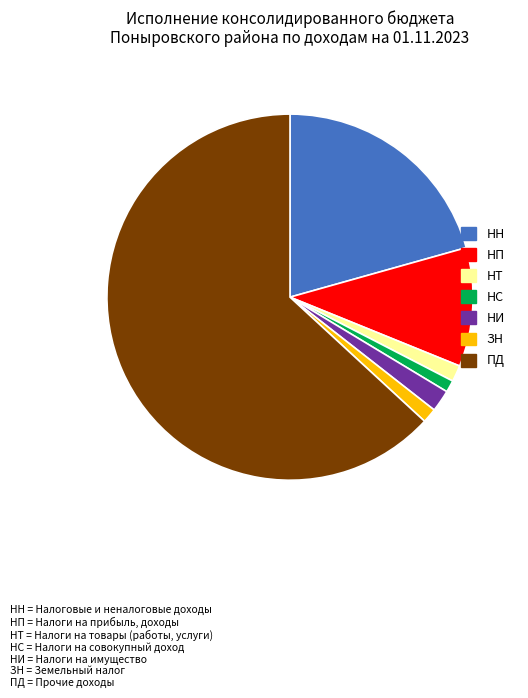

Is there any slice that represents more than half of the pie?

Yes